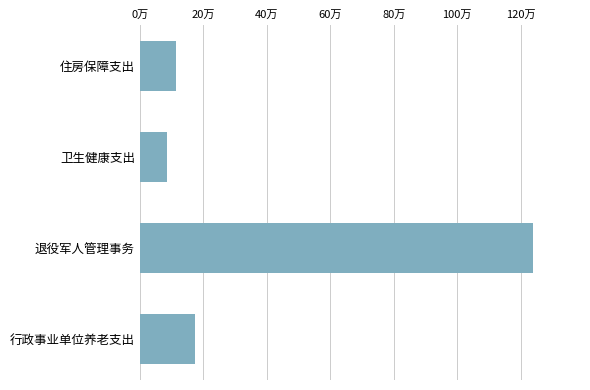

Rank the categories by value from highest to lowest.

退役军人管理事务, 行政事业单位养老支出, 住房保障支出, 卫生健康支出